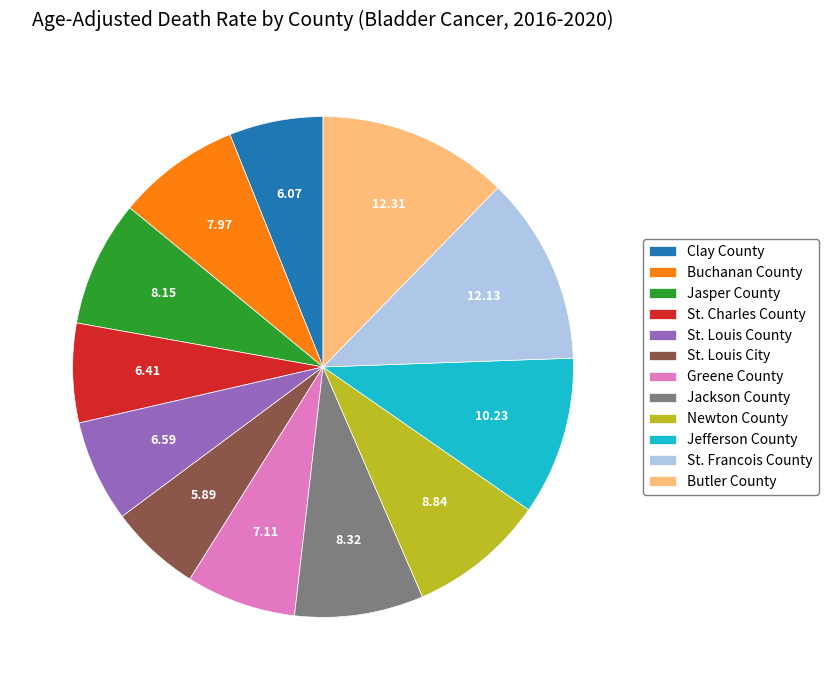

Is there any slice that represents more than half of the pie?

No